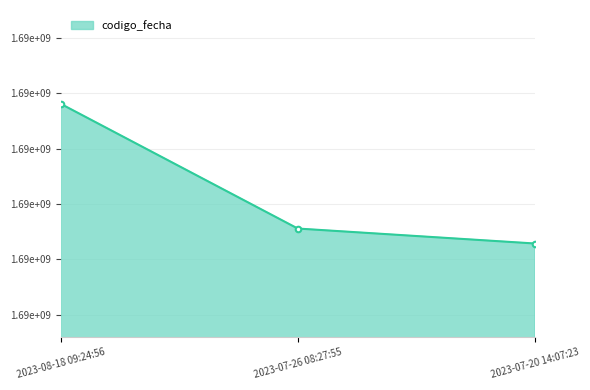

What is the difference between the values at 2023-08-18 09:24:56 and 2023-07-20 14:07:23?

2523230